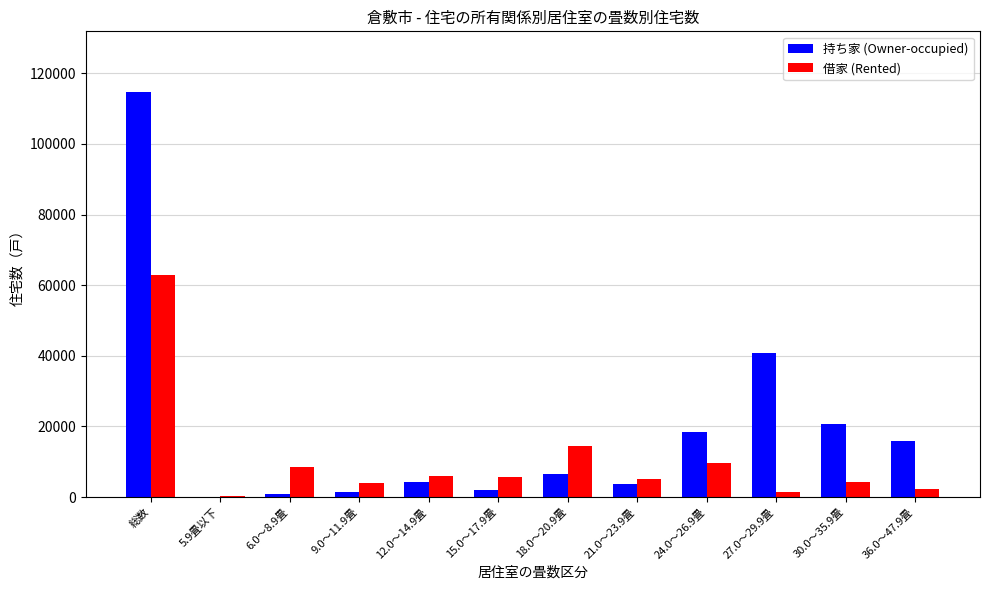

Between 5.9畳以下 and 18.0～20.9畳, which series saw the biggest shift?

借家 (Rented)